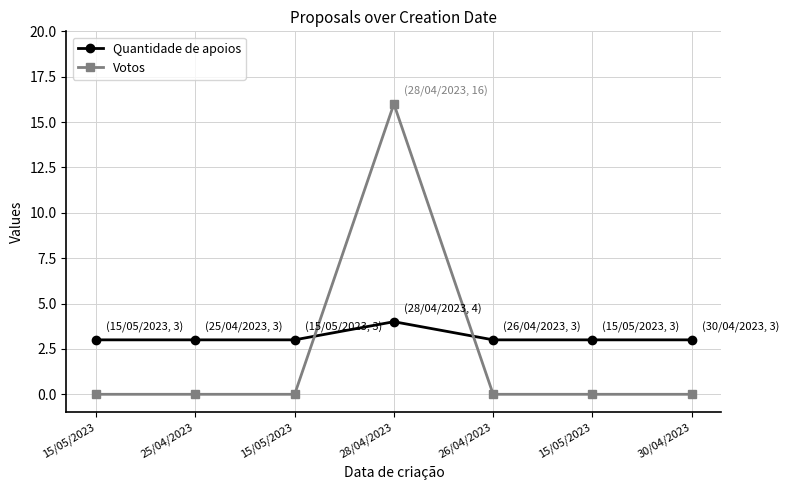

How many lines are shown in the chart?

2